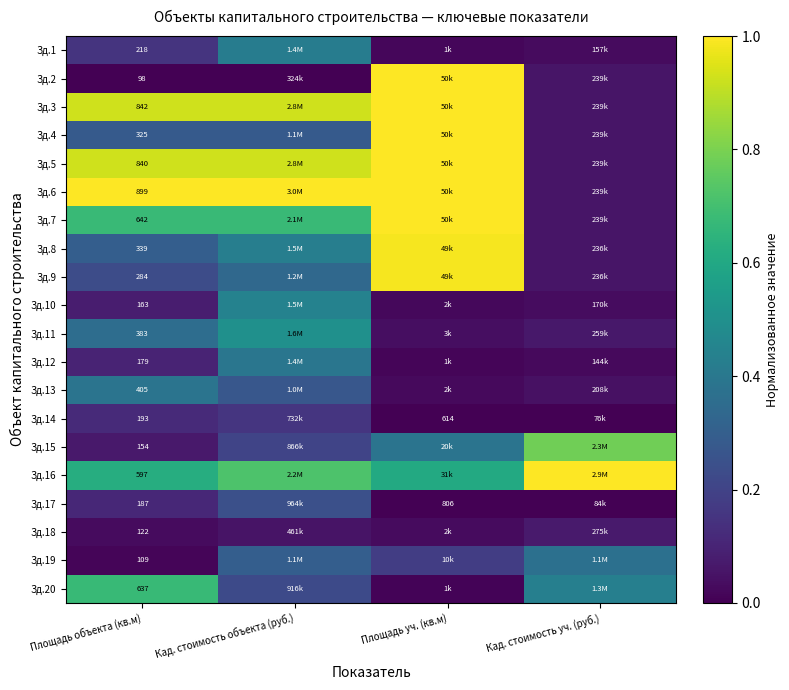

True or false: Зд.11 has a value of 0.0 at Площадь уч. (кв.м).

False